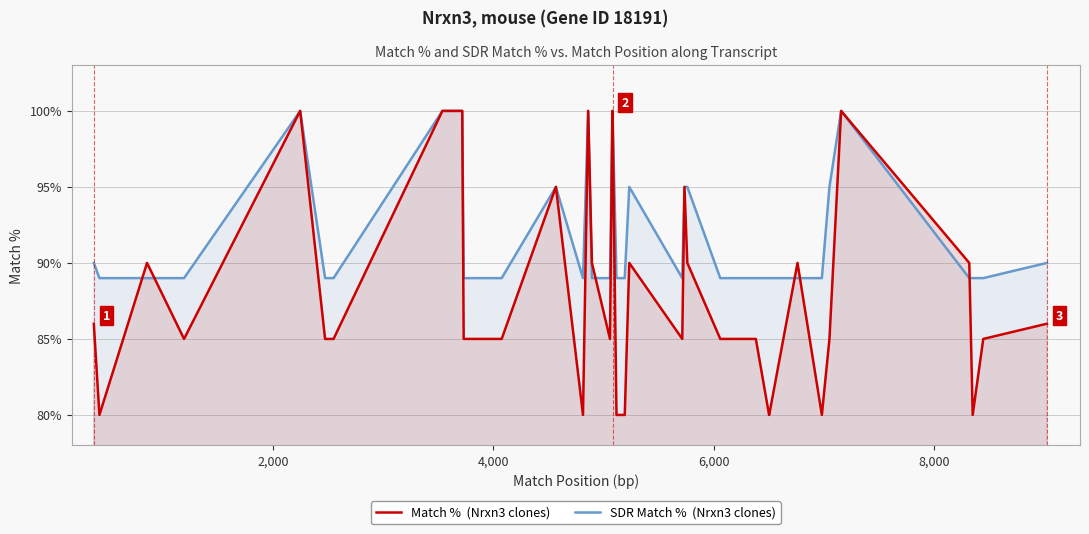

List the series in order of their peak value, highest first.

Match %  (Nrxn3 clones), SDR Match %  (Nrxn3 clones)